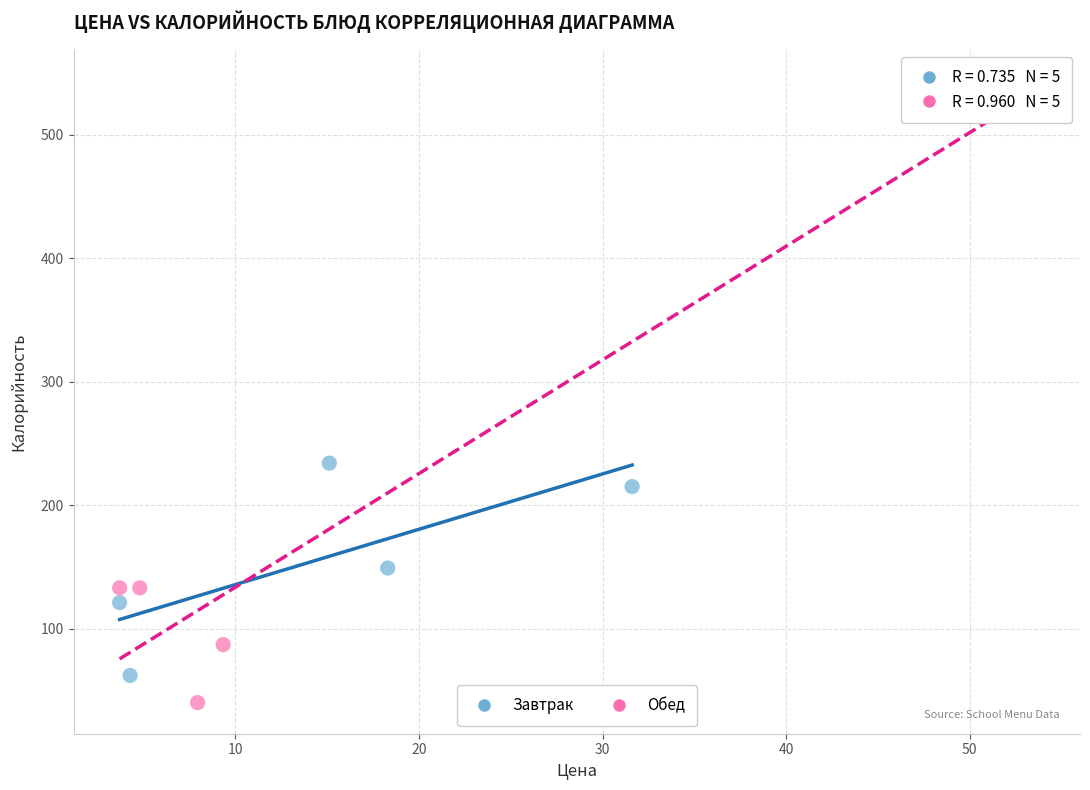

Which series has the largest Y range (max minus min)?

Обед